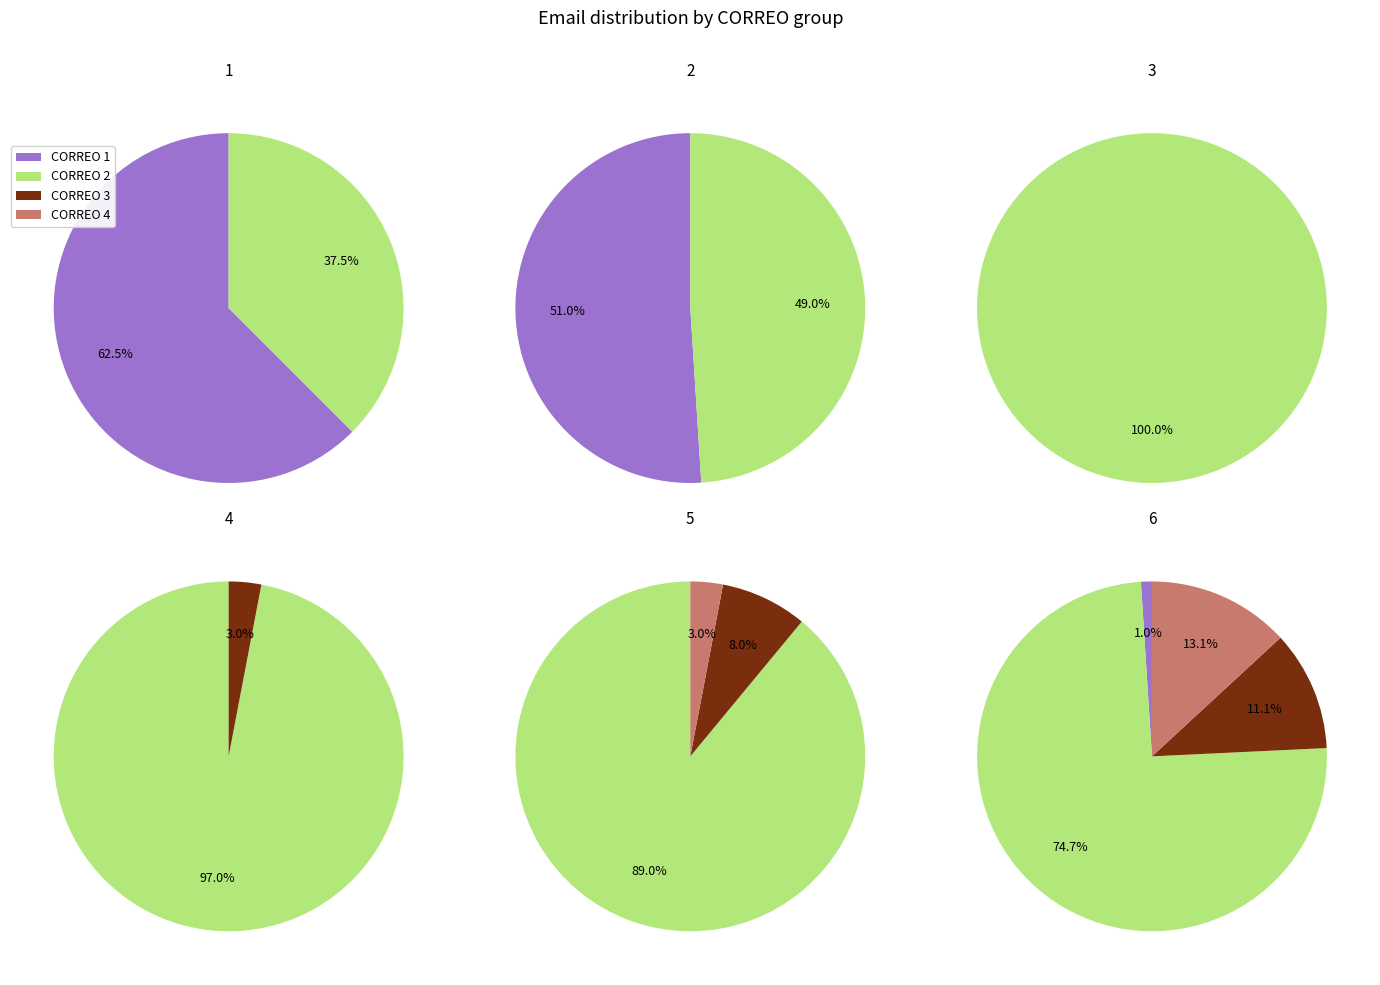

What is the ratio of the value at 2 to the value at 5?

0.5